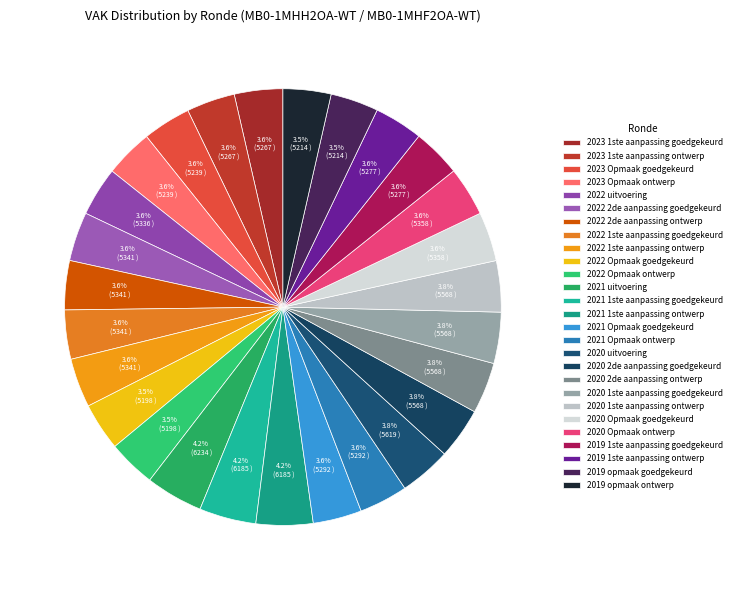

What is the smallest slice in the pie chart?

2022 Opmaak goedgekeurd